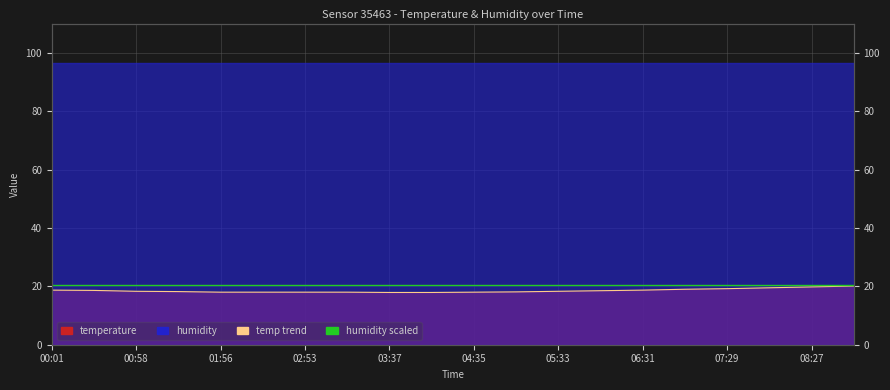

What is the value of the 2nd point from the left?

18.6